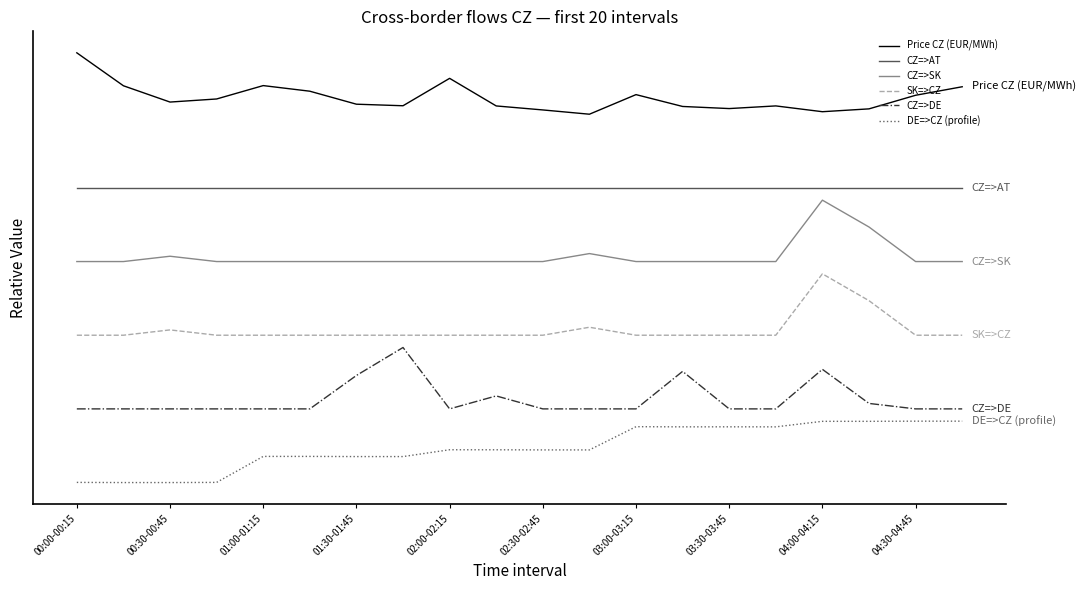

Does the chart have visible grid lines?

No